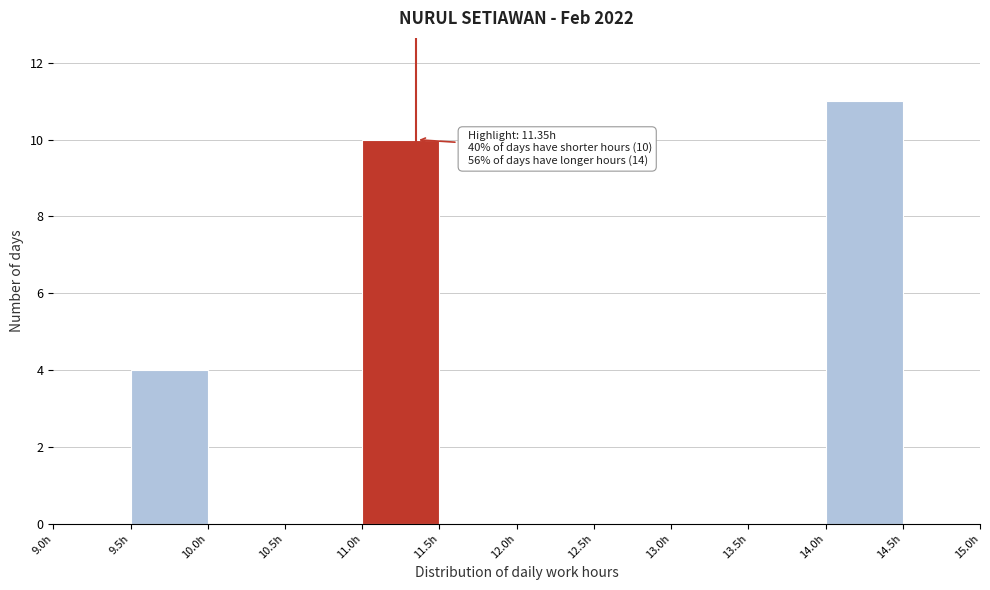

Over which range of the x-axis is the bar tallest?

14.0 to 14.5